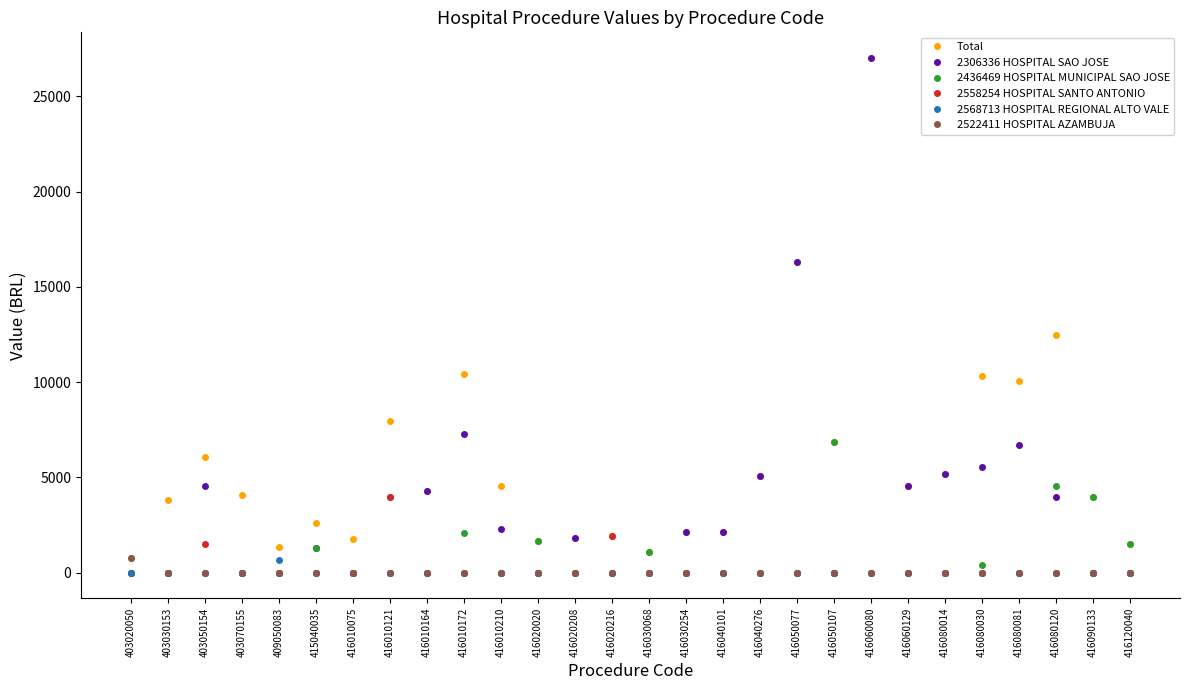

Which series has the largest total across all categories?

Total